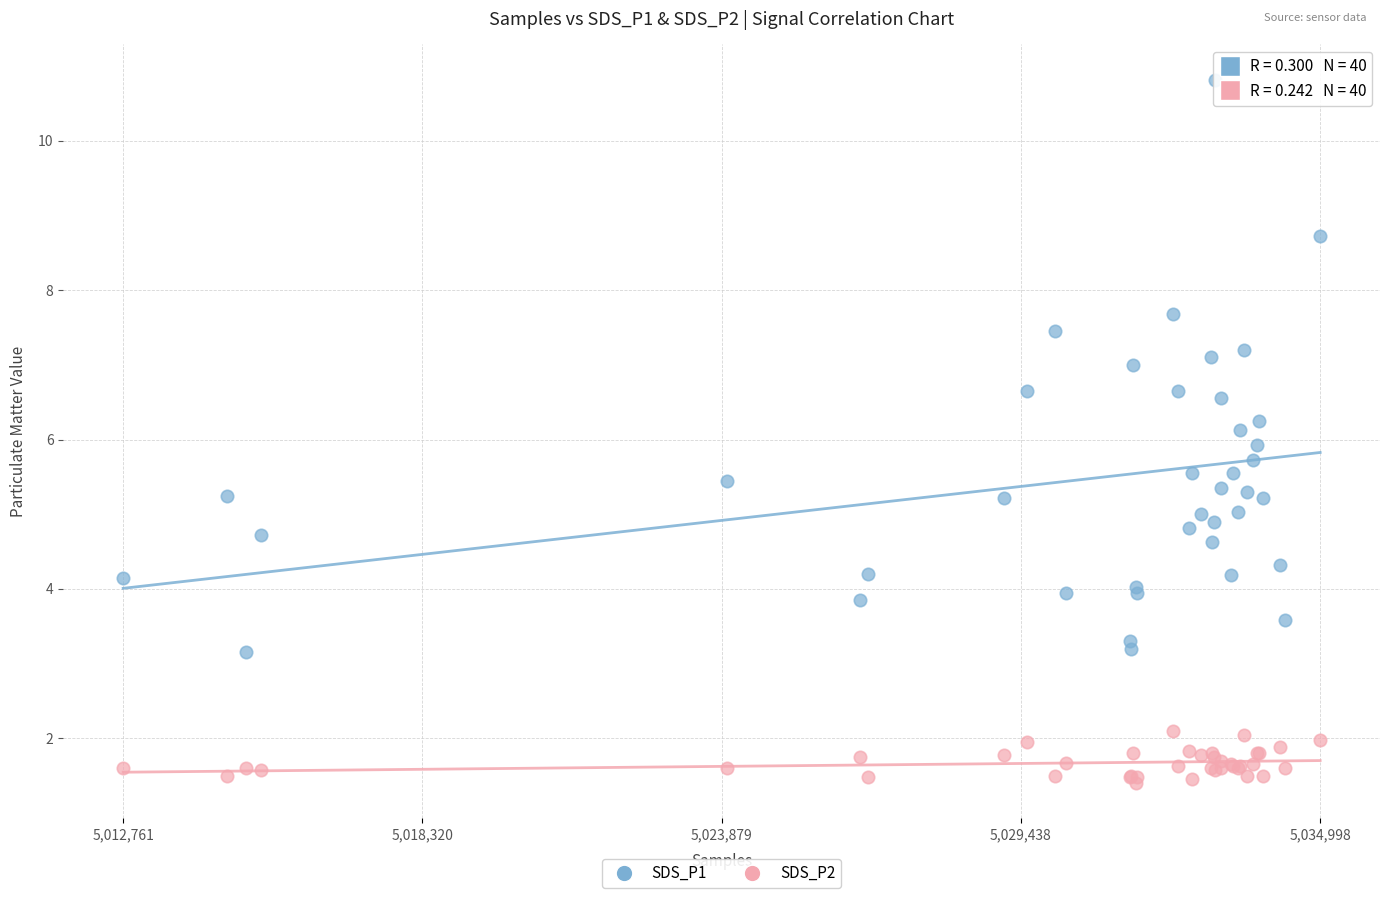

What are all the series names shown in the legend?

SDS_P1, SDS_P2